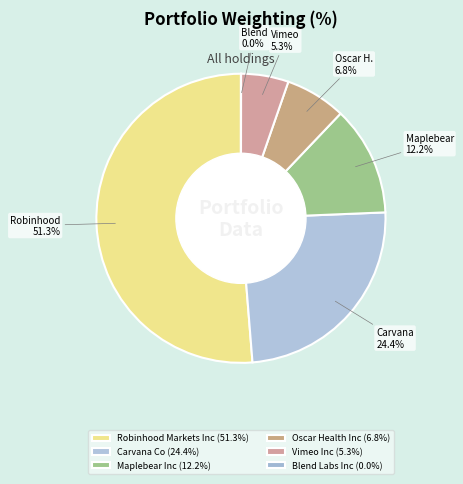

Do Blend Labs Inc and Vimeo Inc together represent more than half of the pie?

No